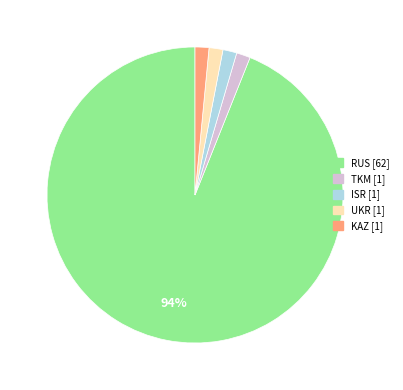

To the nearest percent, what percentage of the pie is UKR?

2%